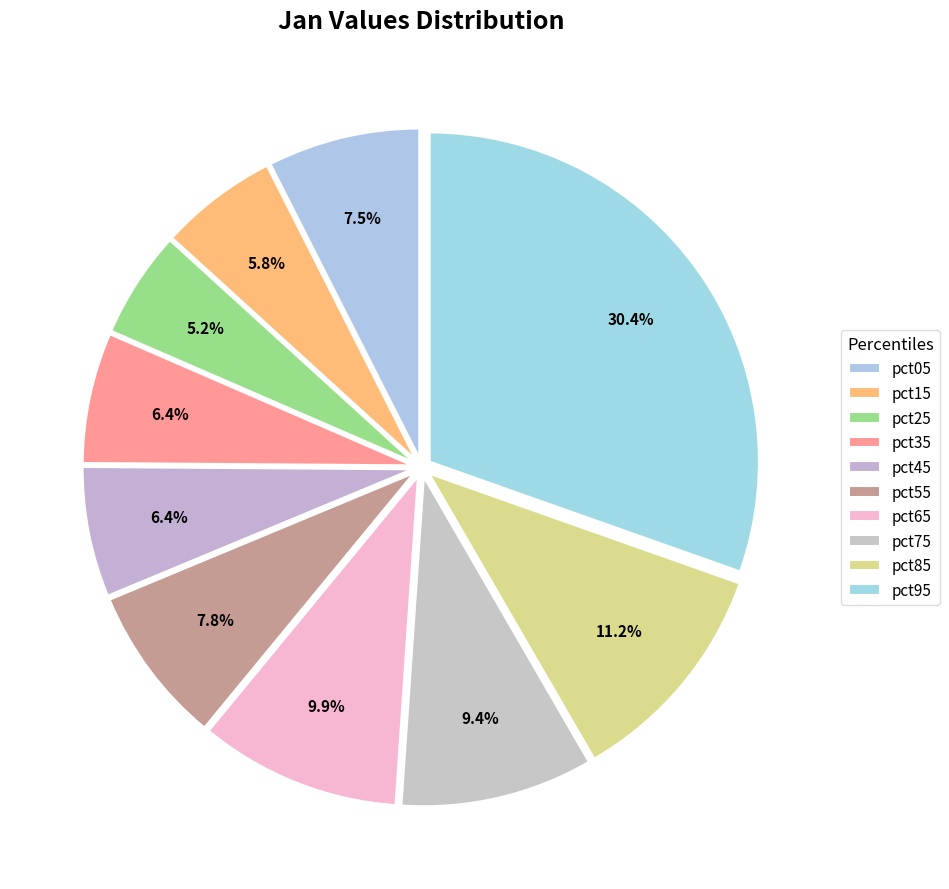

What percentage is the pct05 slice, to the nearest percent?

7%